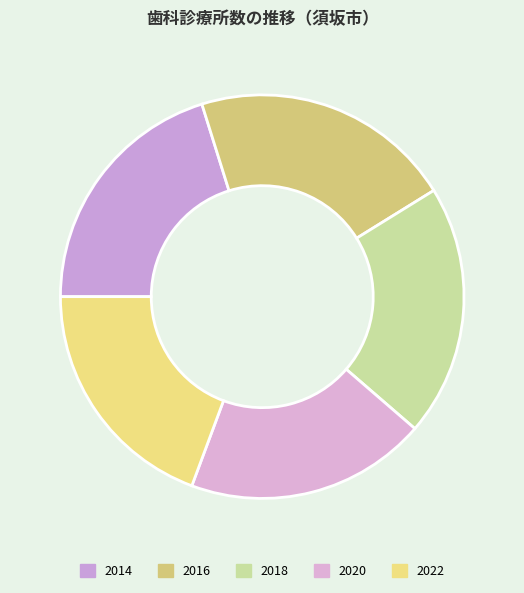

Count the number of slices in the pie.

5